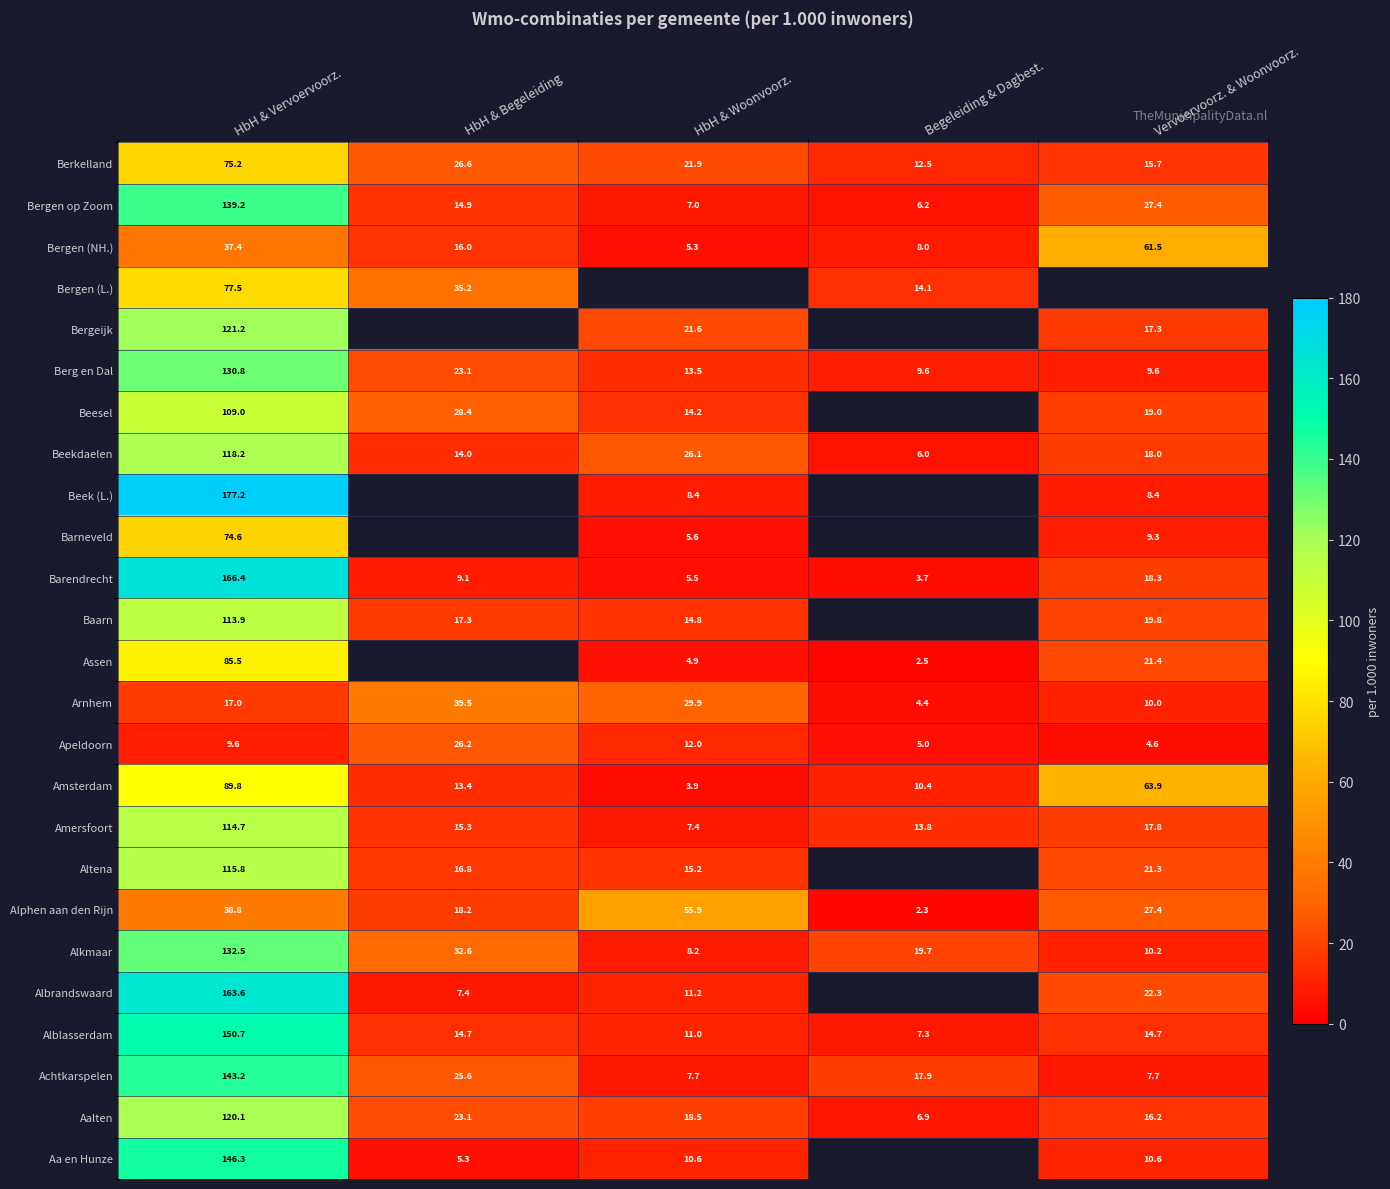

Count the number of categories in the chart.

5